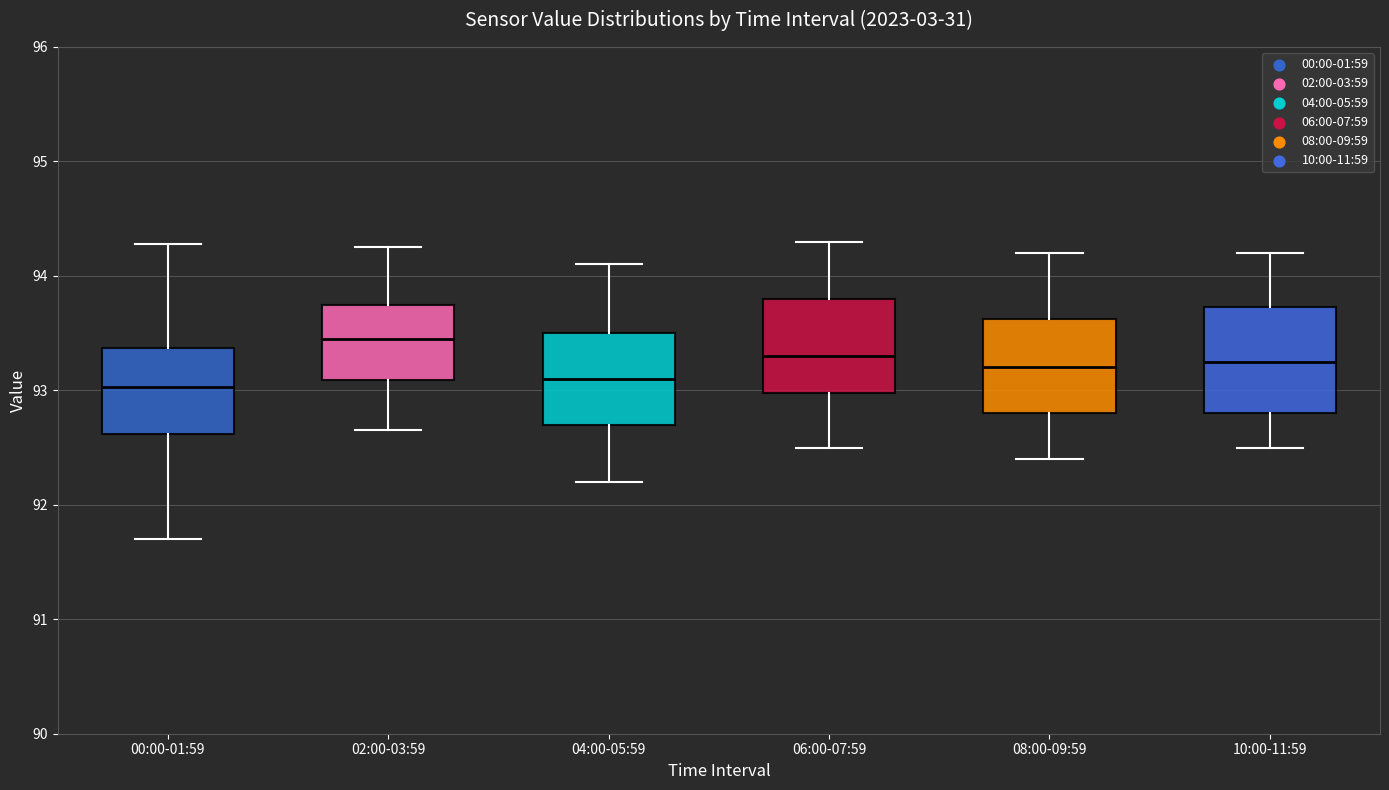

Reading left to right, read every box against the y-axis: the position of its median line, the range the box covers, and the ends of its whiskers. The values are not printed on the chart, so give them approximately, as read against the axis.

00:00-01:59: median 93.0, box 92.6 to 93.4, whiskers 91.7 to 94.3
02:00-03:59: median 93.5, box 93.1 to 93.8, whiskers 92.7 to 94.3
04:00-05:59: median 93.1, box 92.7 to 93.5, whiskers 92.2 to 94.1
06:00-07:59: median 93.3, box 93.0 to 93.8, whiskers 92.5 to 94.3
08:00-09:59: median 93.2, box 92.8 to 93.6, whiskers 92.4 to 94.2
10:00-11:59: median 93.3, box 92.8 to 93.7, whiskers 92.5 to 94.2